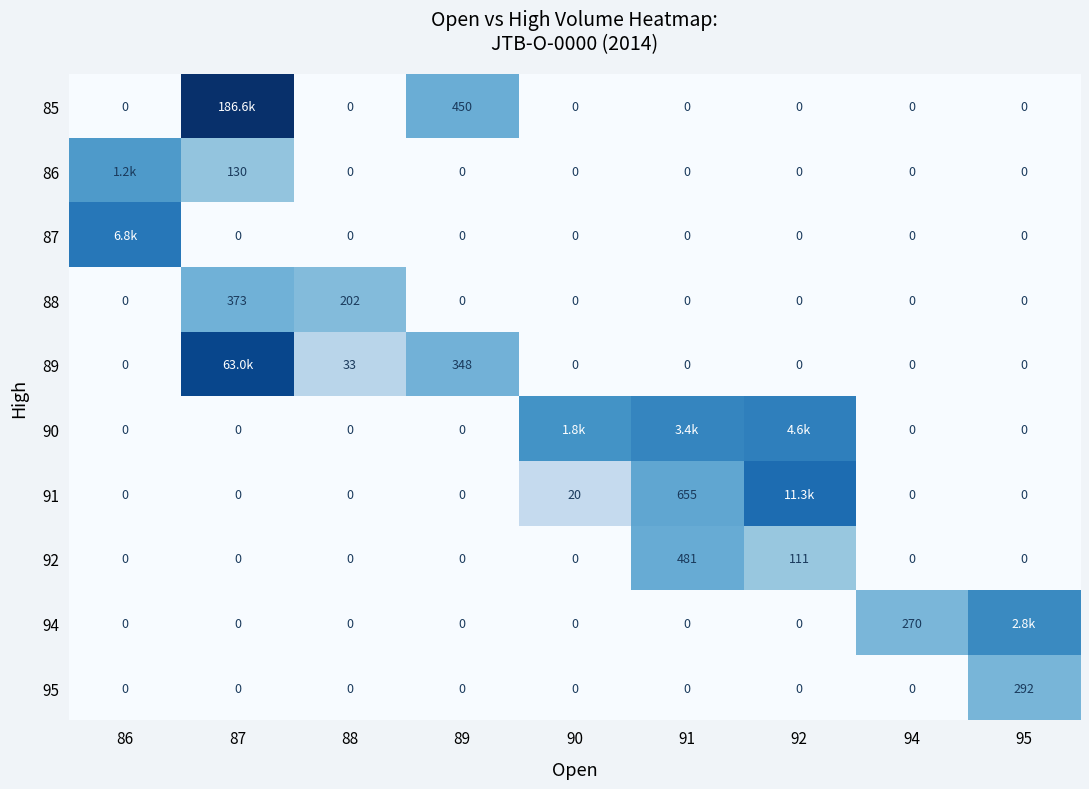

How many values in the 88 series exceed 0?

2